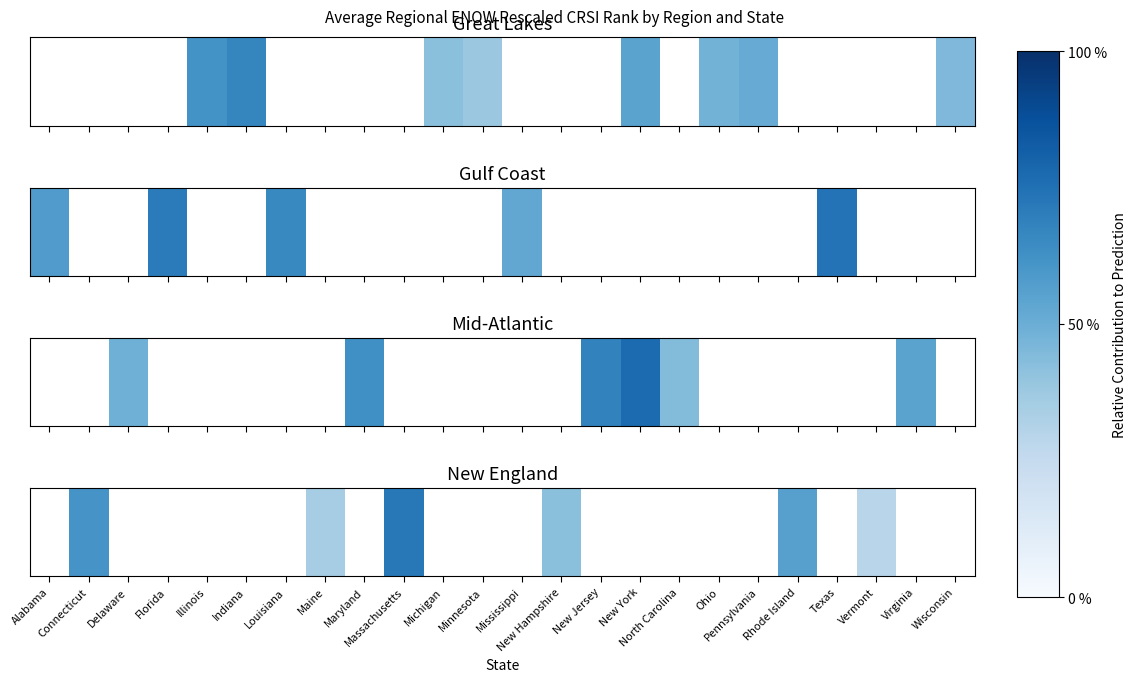

Is it true that the value at New Jersey is 33?

False